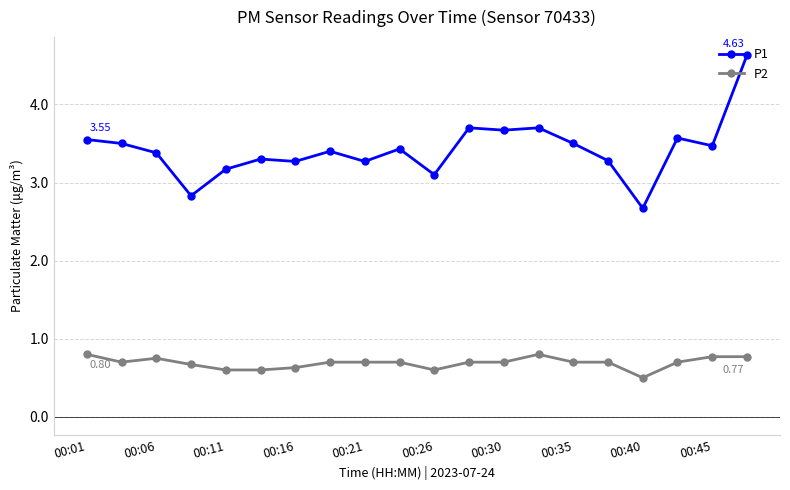

In P1, how many points are higher than both neighbors (excluding endpoints)?

6